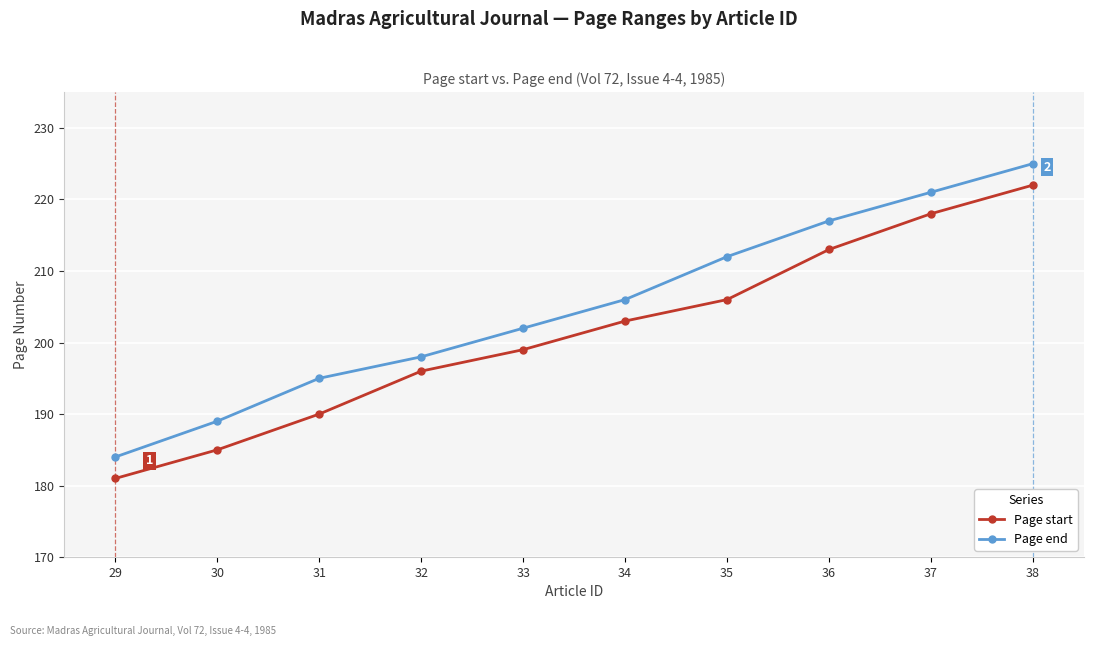

What is the sum of the Page end values at 38 and 34?

431